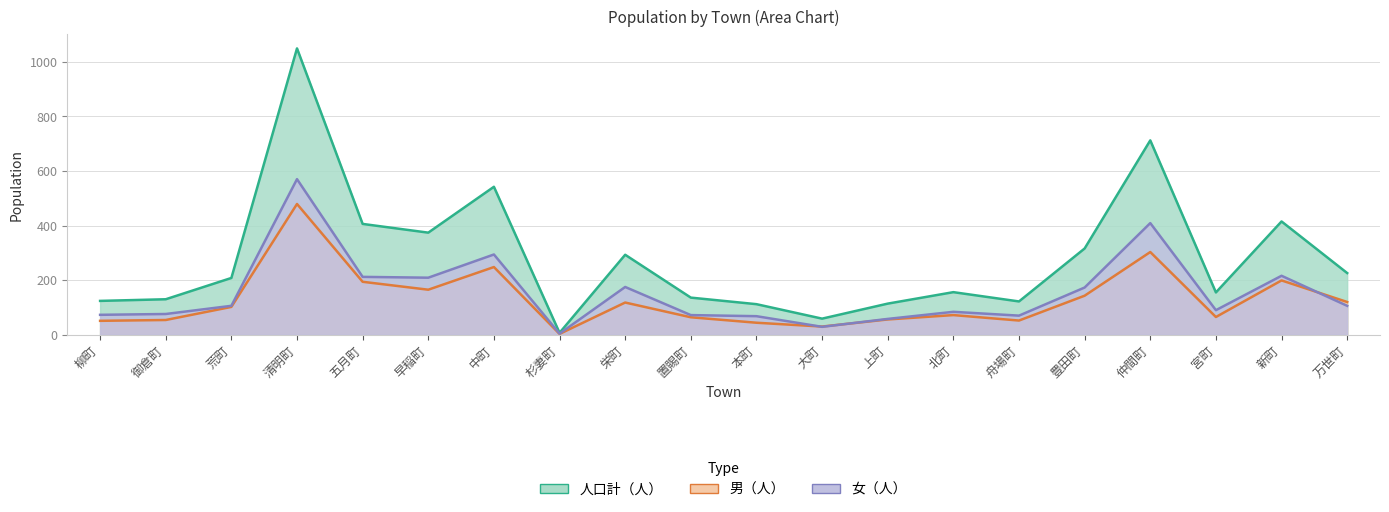

Between which two adjacent categories do 女（人） and 男（人） first intersect?

本町 and 大町